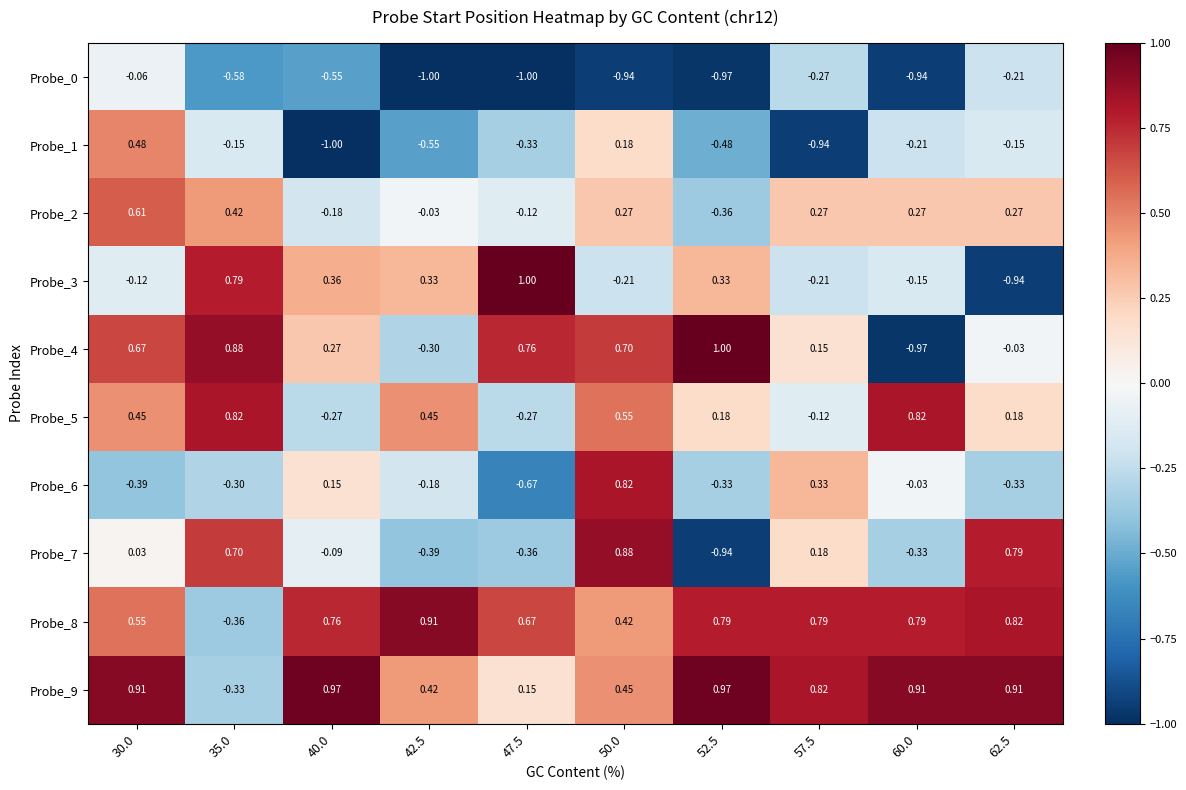

Is the value of Probe_2 at 40.0 greater than the value of Probe_1 at 62.5?

No